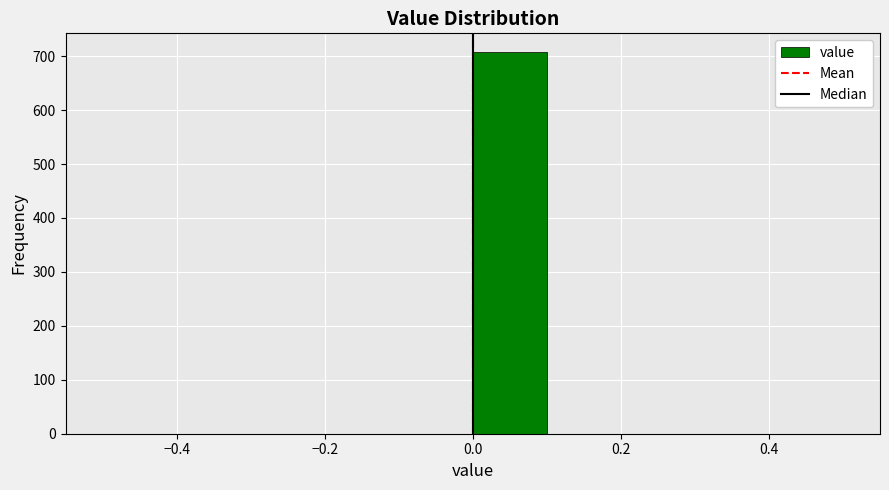

What is the height of the bar covering 0.0 to 0.1 on the x-axis? The values are not printed on the chart, so give them approximately, as read against the axis.

710